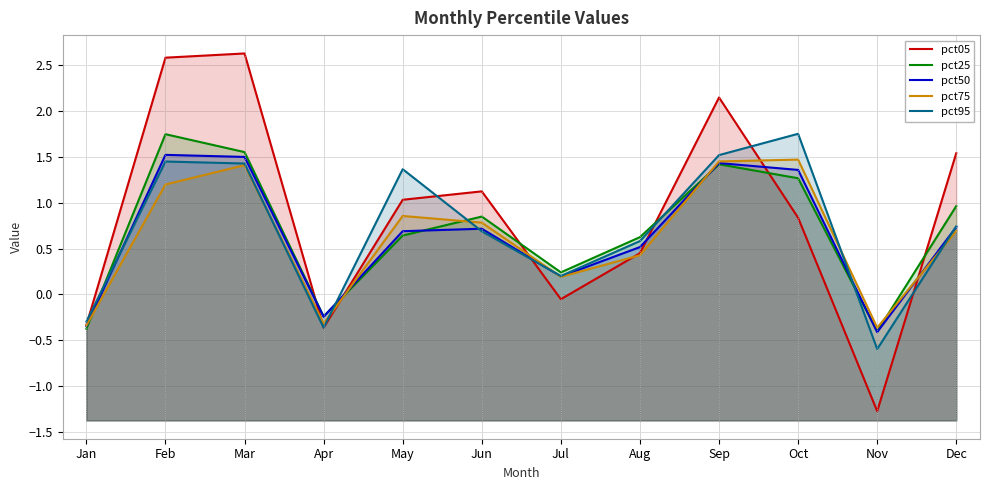

In pct50, how many points are higher than both neighbors (excluding endpoints)?

3